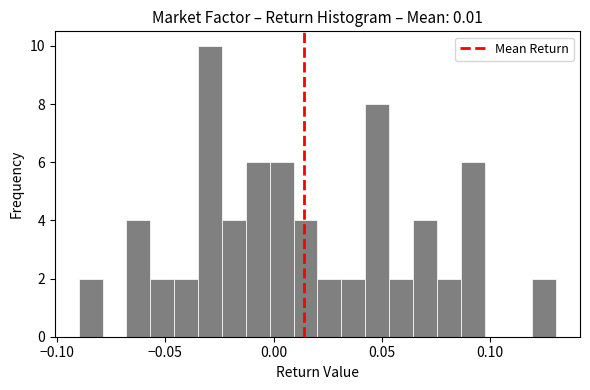

Read against the x-axis, roughly where is the centre of the tallest bar?

-0.030